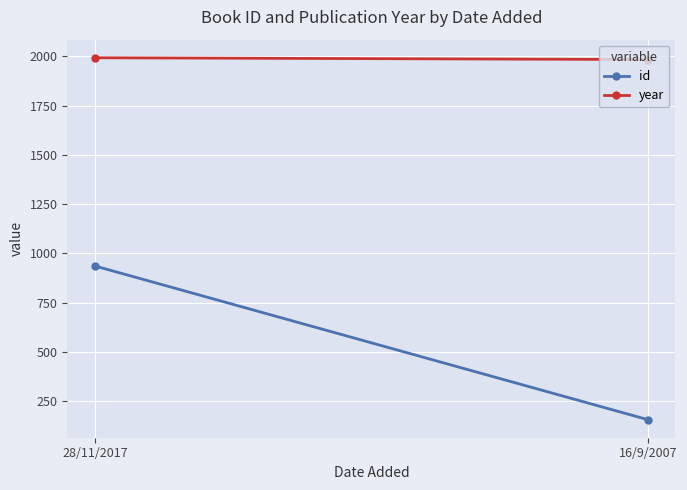

Is the value of id at 16/9/2007 greater than the value of year at 16/9/2007?

No